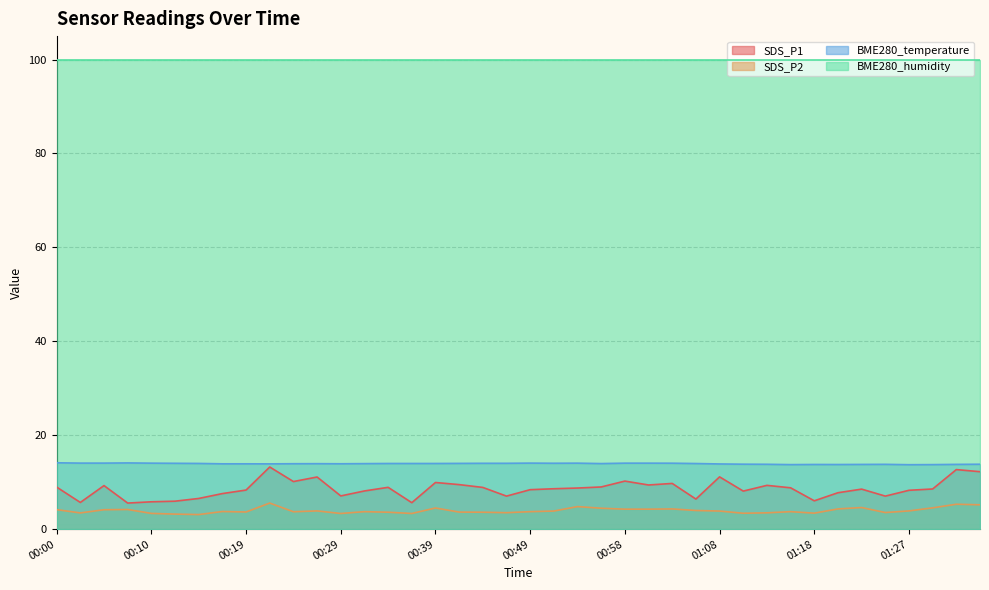

What is the difference between the SDS_P1 values at 01:25 and 00:41?

2.5